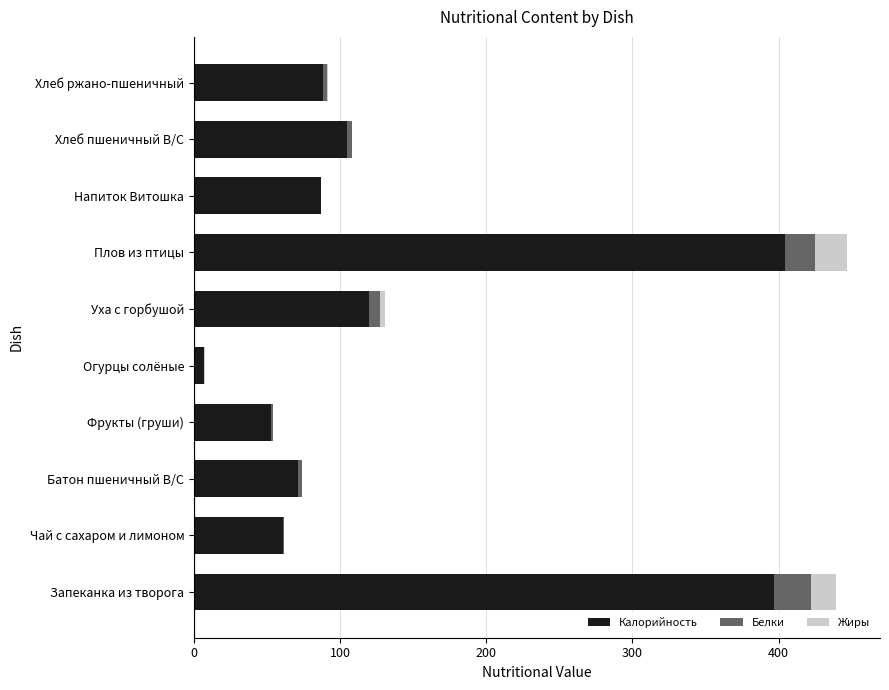

Read the Калорийность value at Запеканка из творога.

397.0